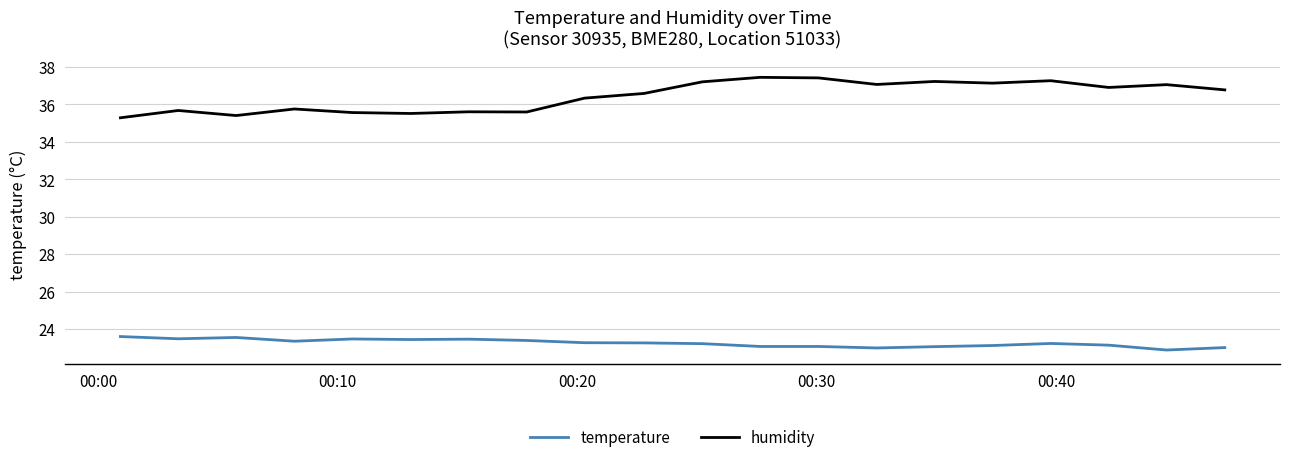

Which series has the largest range (max minus min)?

humidity